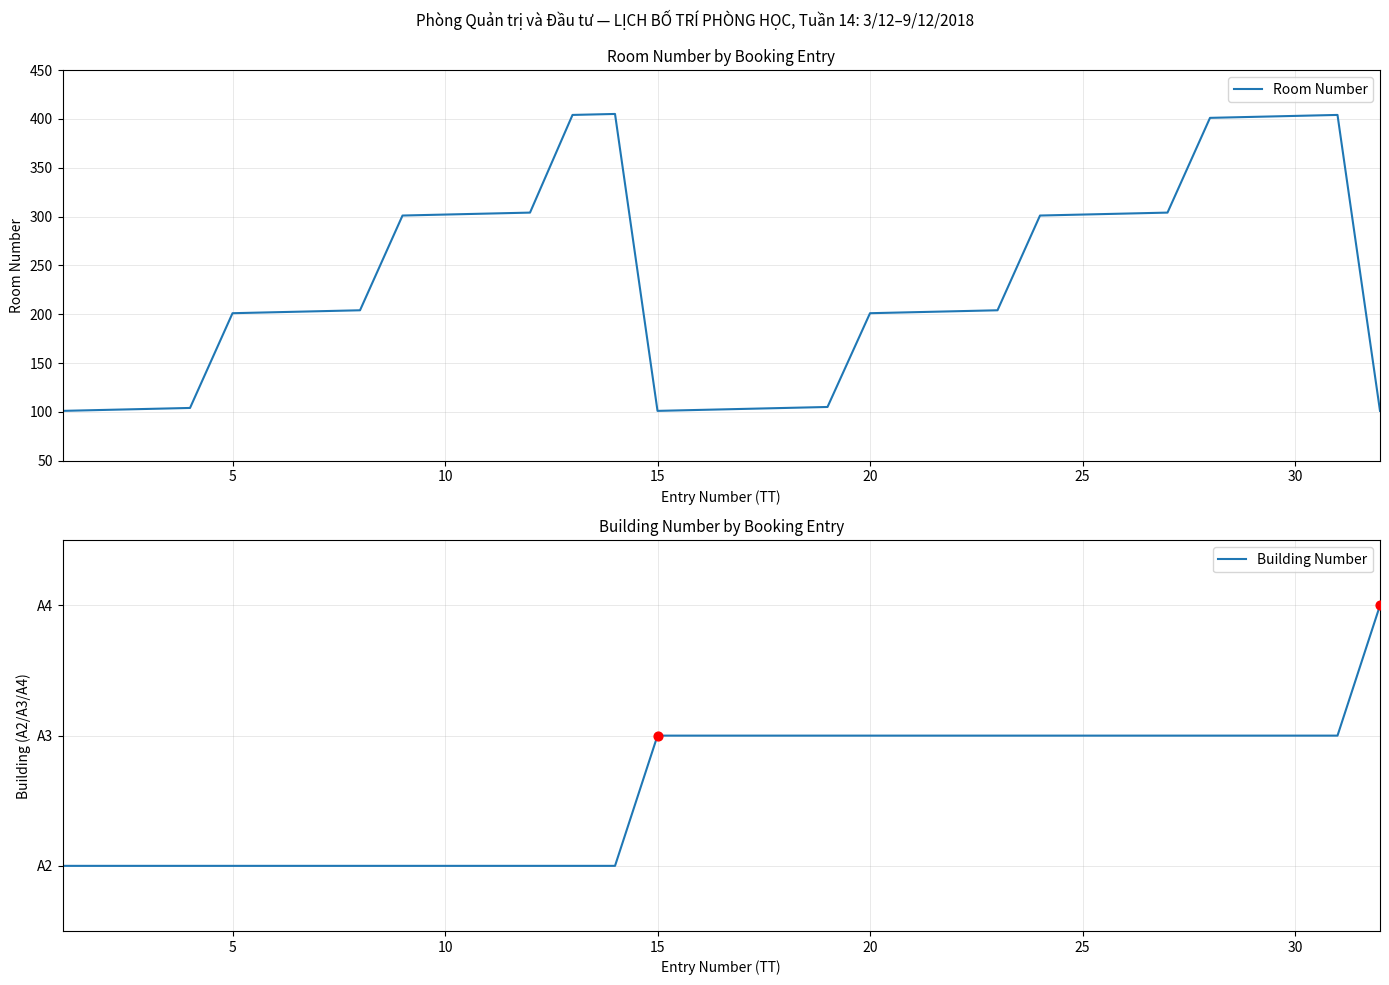

Which series has the largest Y range (max minus min)?

Room Number